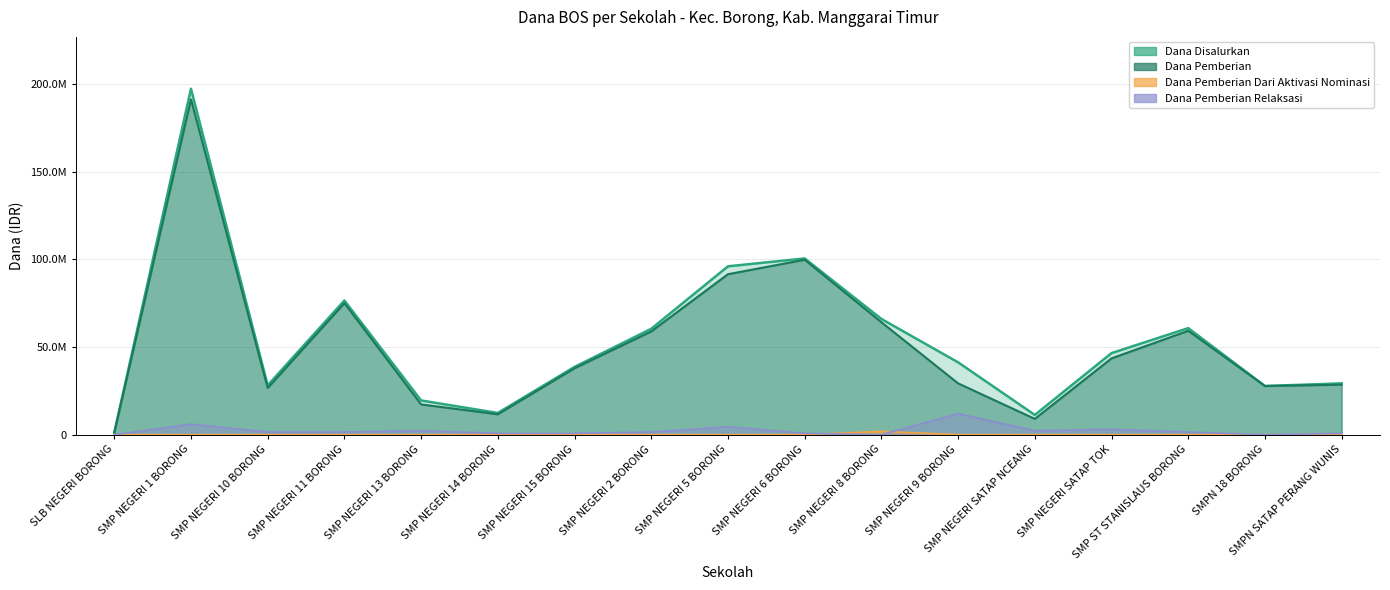

The Dana Pemberian Relaksasi series shows 1500000 at SMP ST STANISLAUS BORONG. True or false?

True